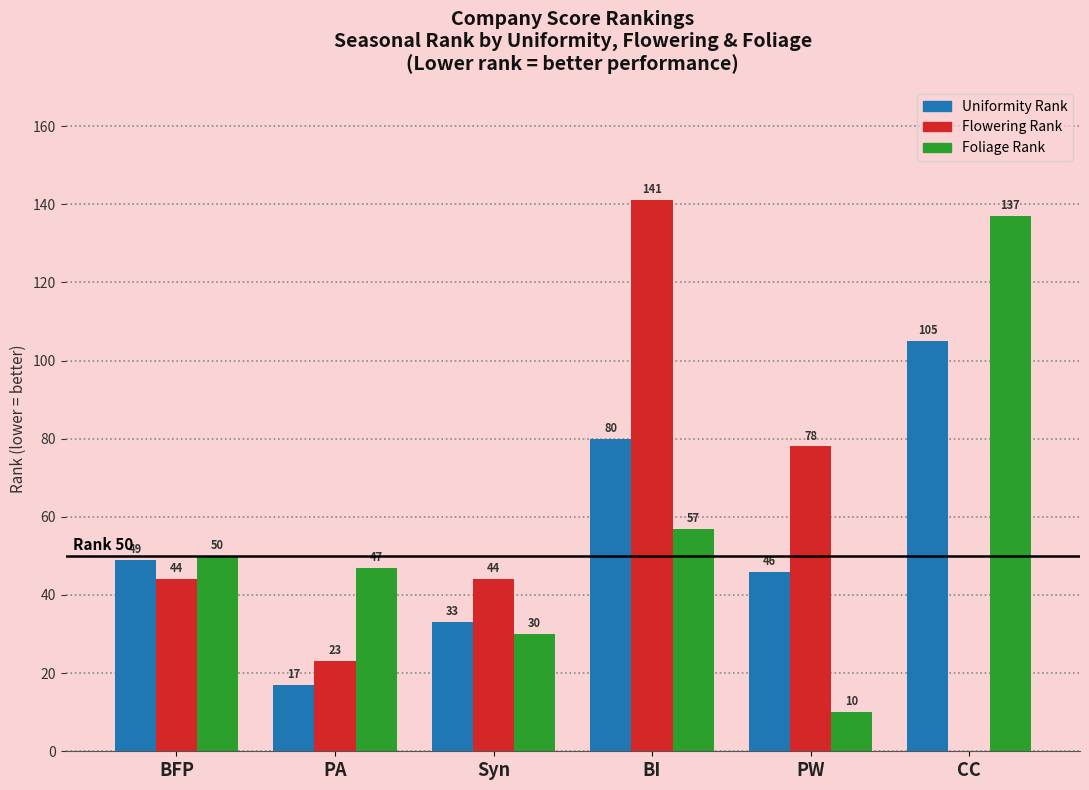

Where is Uniformity Rank nearest to the value 61?

BFP